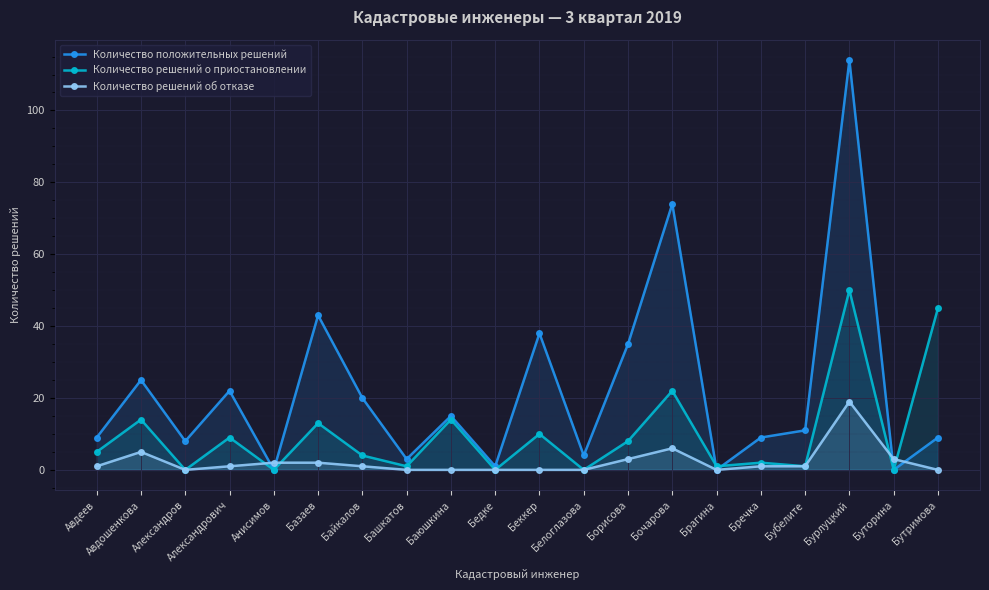

Which series has the largest range (max minus min)?

Количество положительных решений